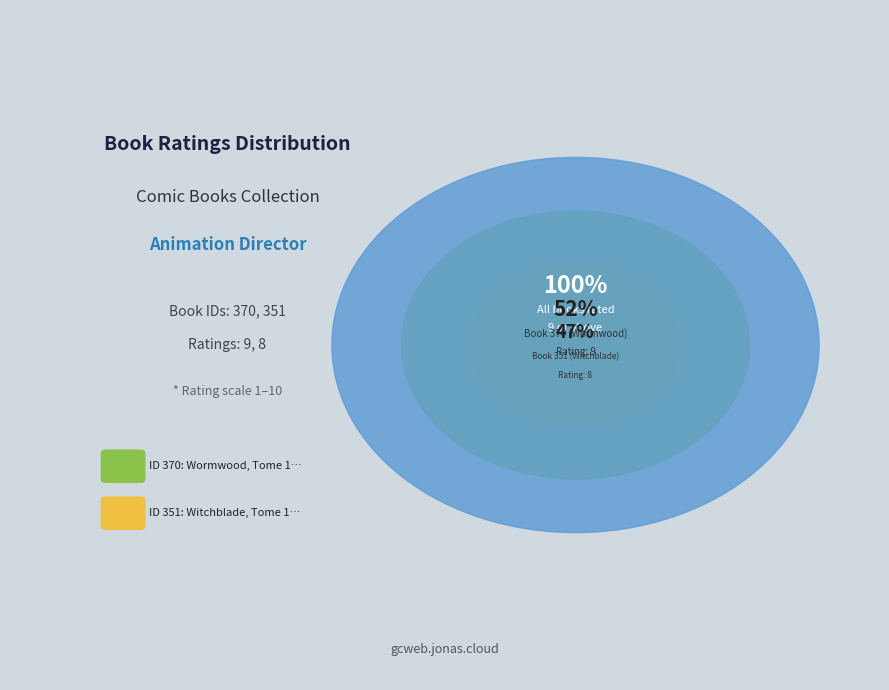

Is there any slice that represents more than half of the pie?

Yes